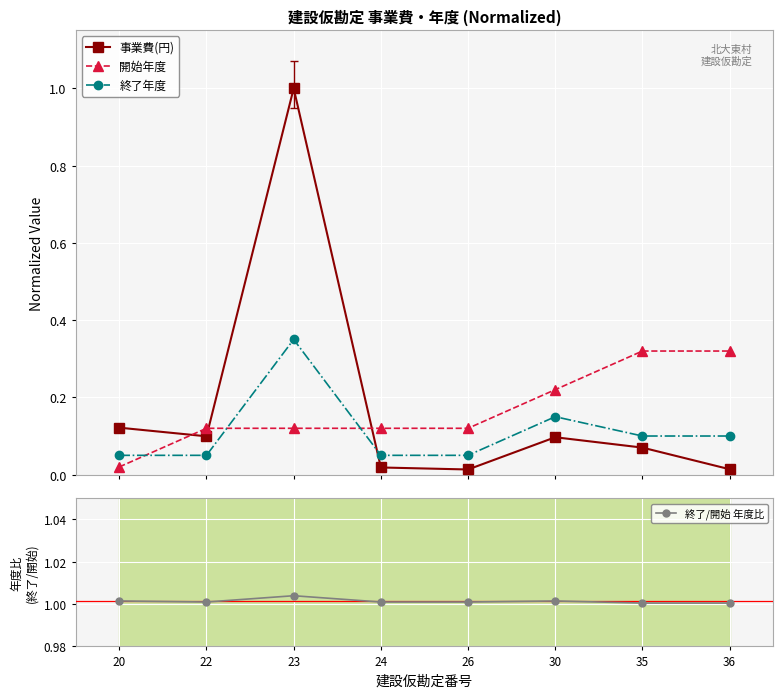

What is the difference between the 事業費(円) values at 30 and 24?

0.1